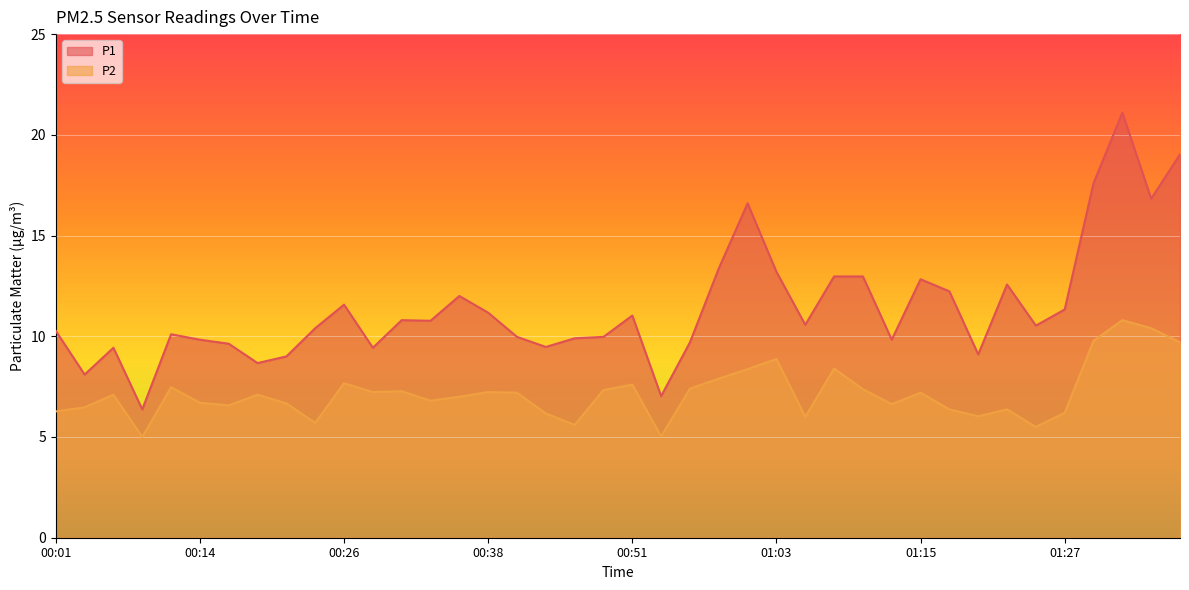

List the series in order of their overall mean, lowest first.

P2, P1